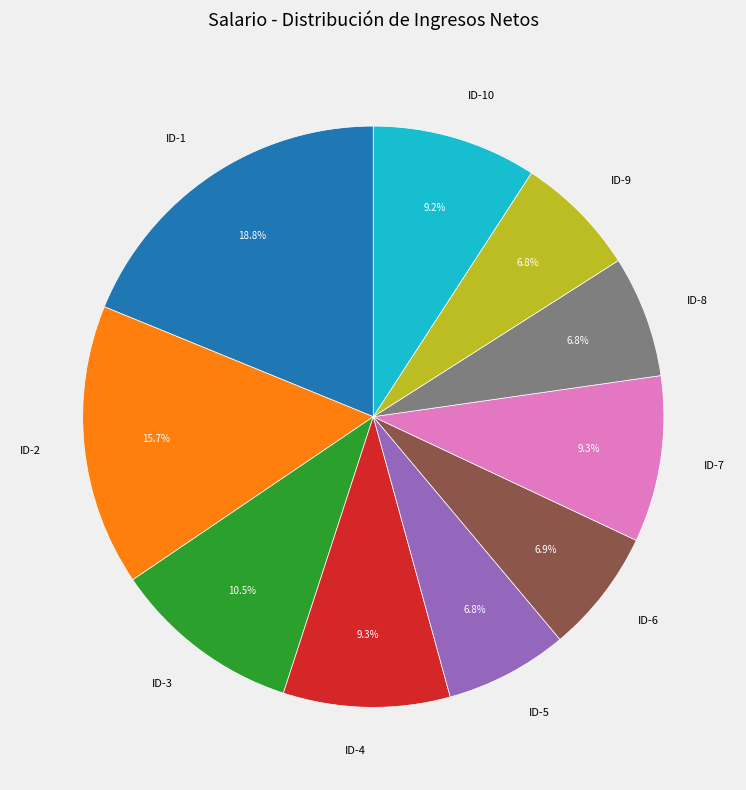

Is there any slice that represents more than half of the pie?

No